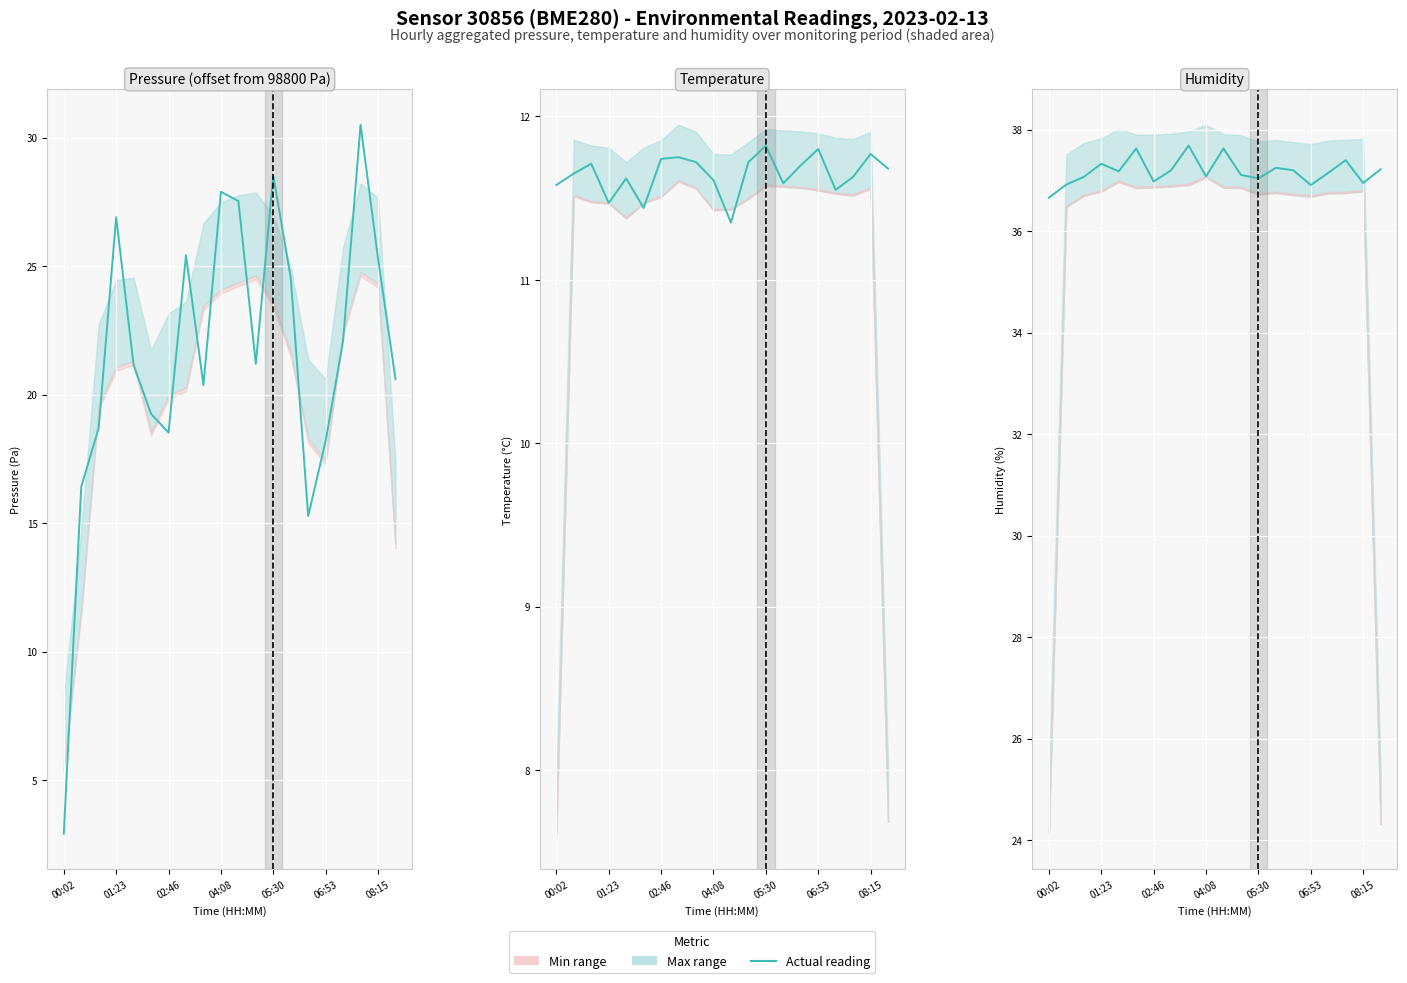

True or false: Humidity and Pressure (offset from 98800 Pa) intersect in this chart.

False